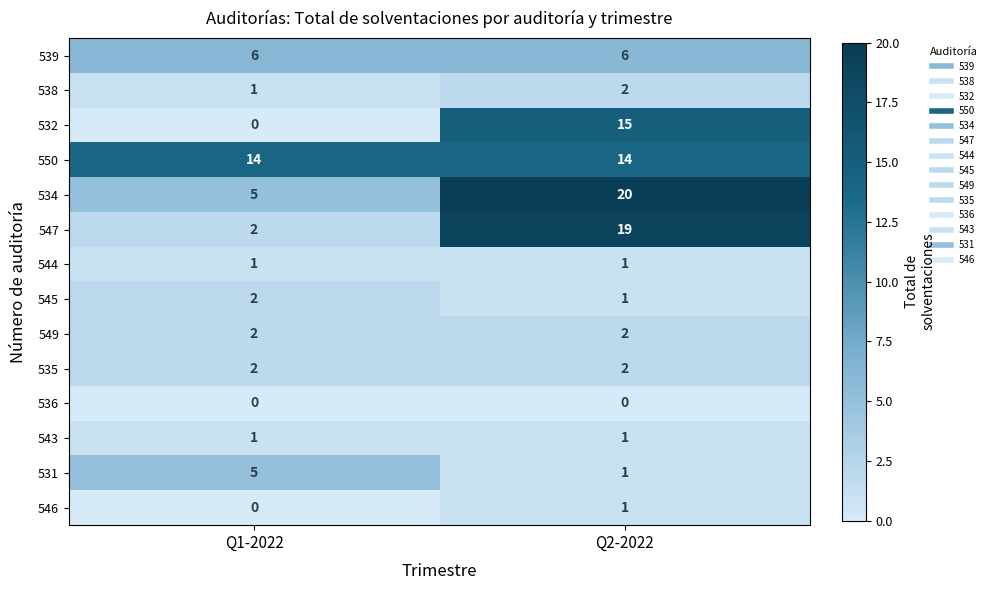

True or false: 549 has a value of 2 at Q2-2022.

True